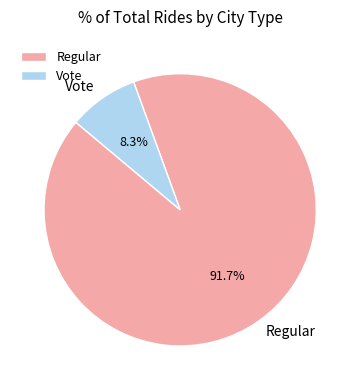

Does Vote account for over 50% of the chart?

No